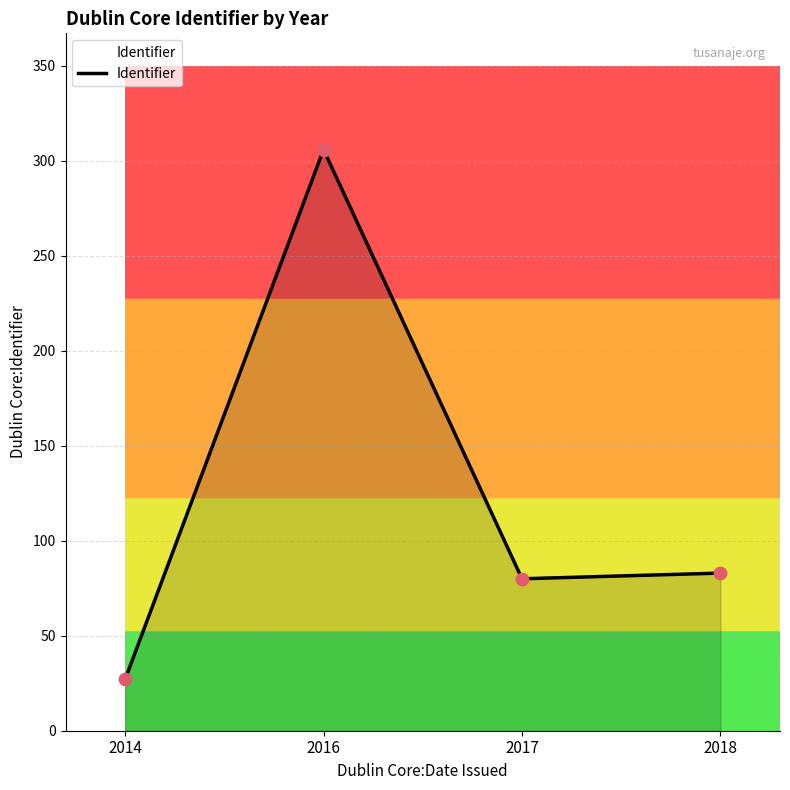

Approximately how many times larger is the value at 2014 compared to 2018?

0.3